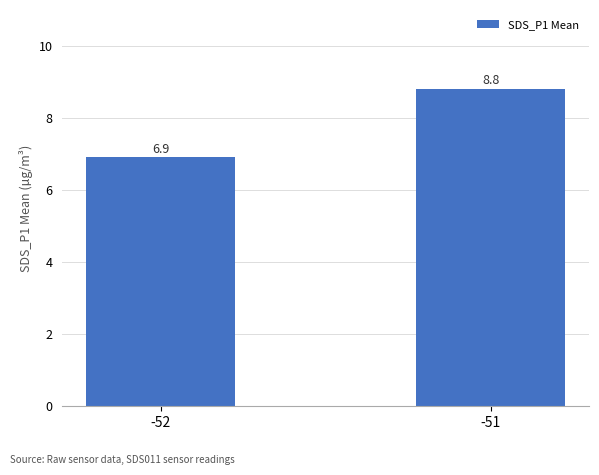

What is the value of the 2nd bar from the left?

8.8